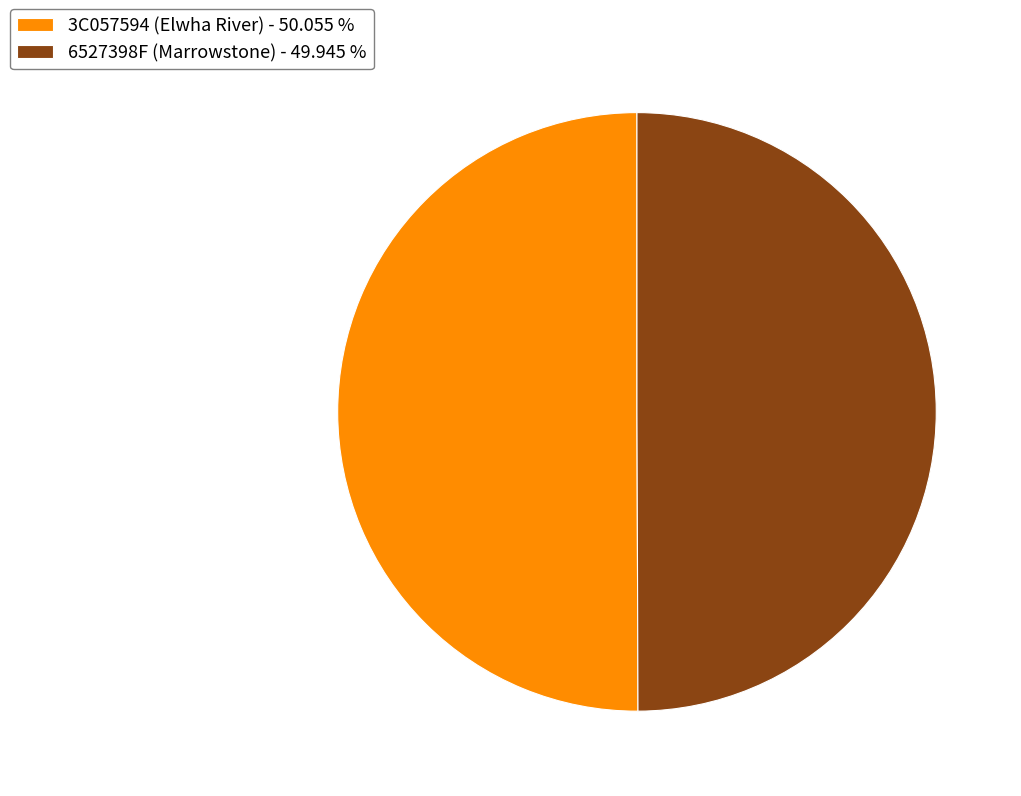

What is the ratio of the value at 6527398F (Marrowstone) - 49.945 % to the value at 3C057594 (Elwha River) - 50.055 %?

1.0